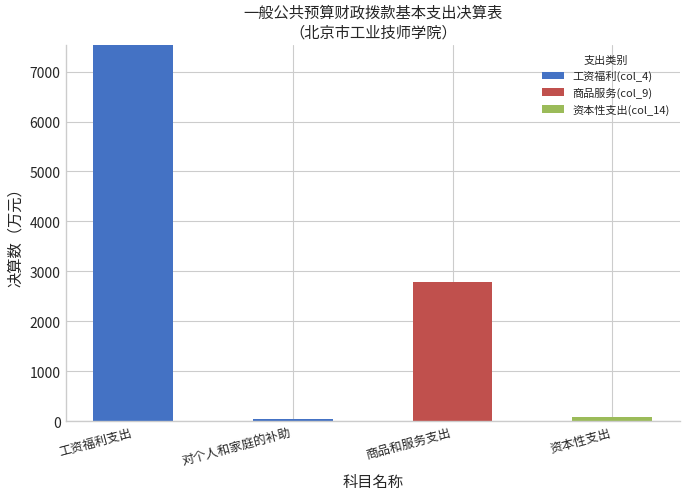

What is the highest value of the 工资福利(col_4) series?

7542.1